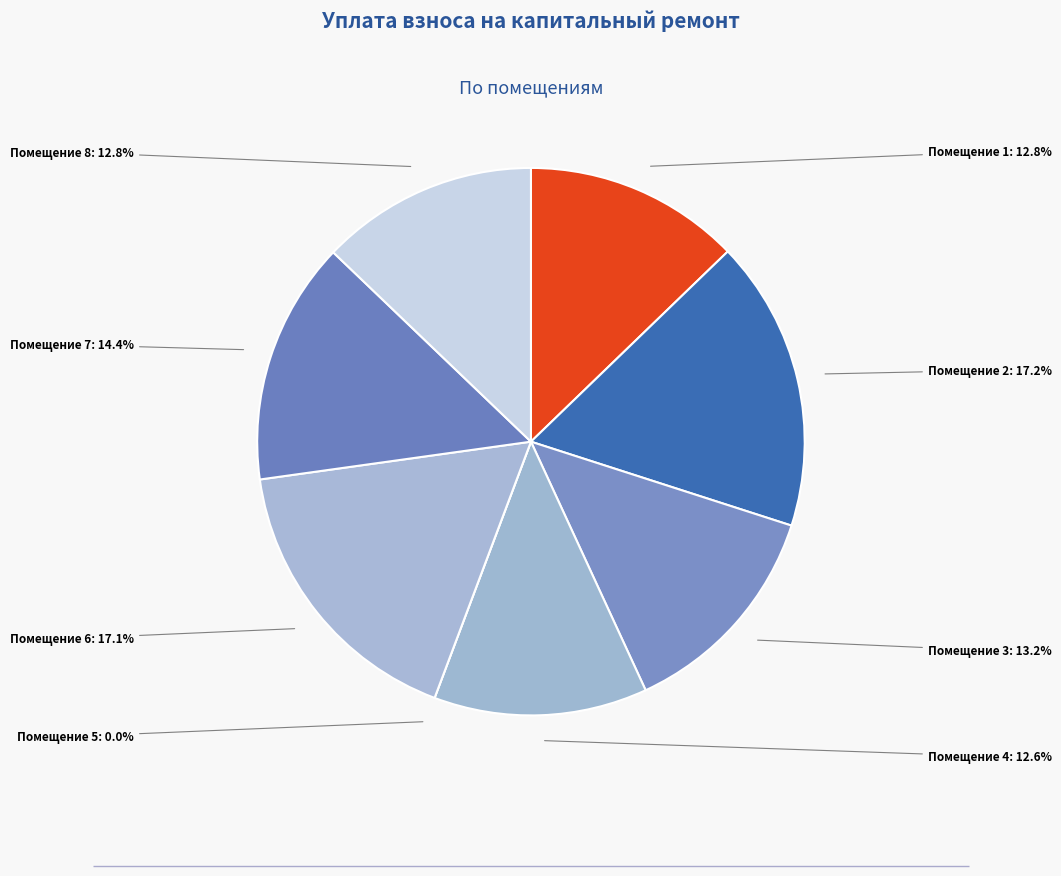

Does 3 account for over 50% of the chart?

No